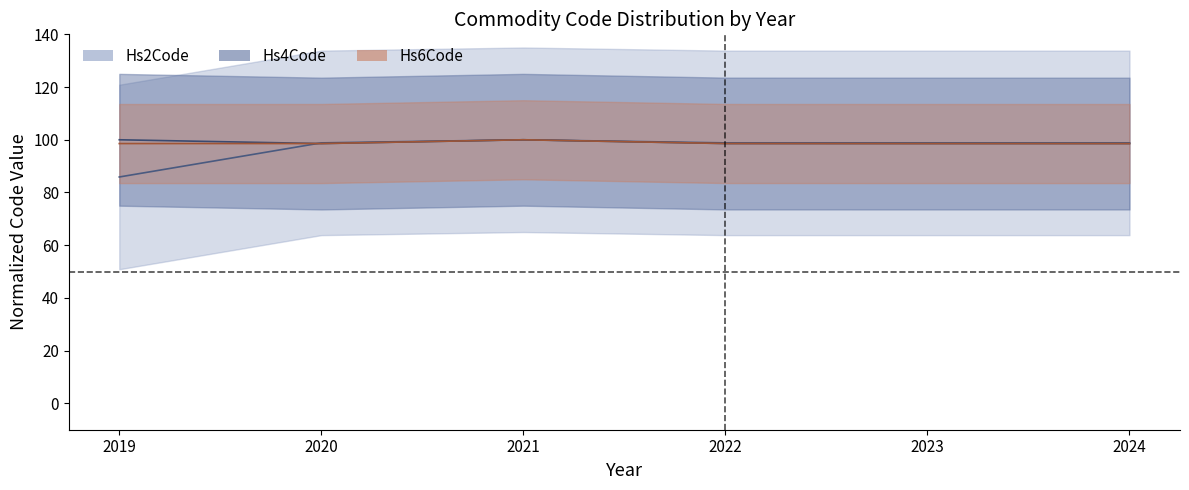

What is the total value across all series at 2024?

295.9